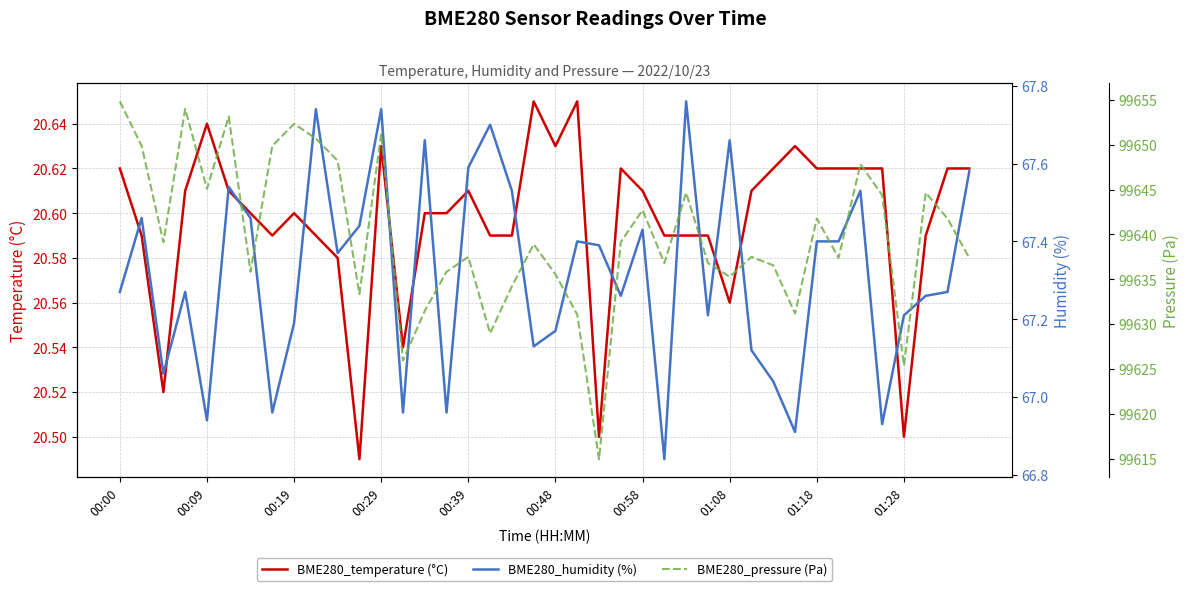

Where is BME280_temperature (°C) nearest to the value 20?

11